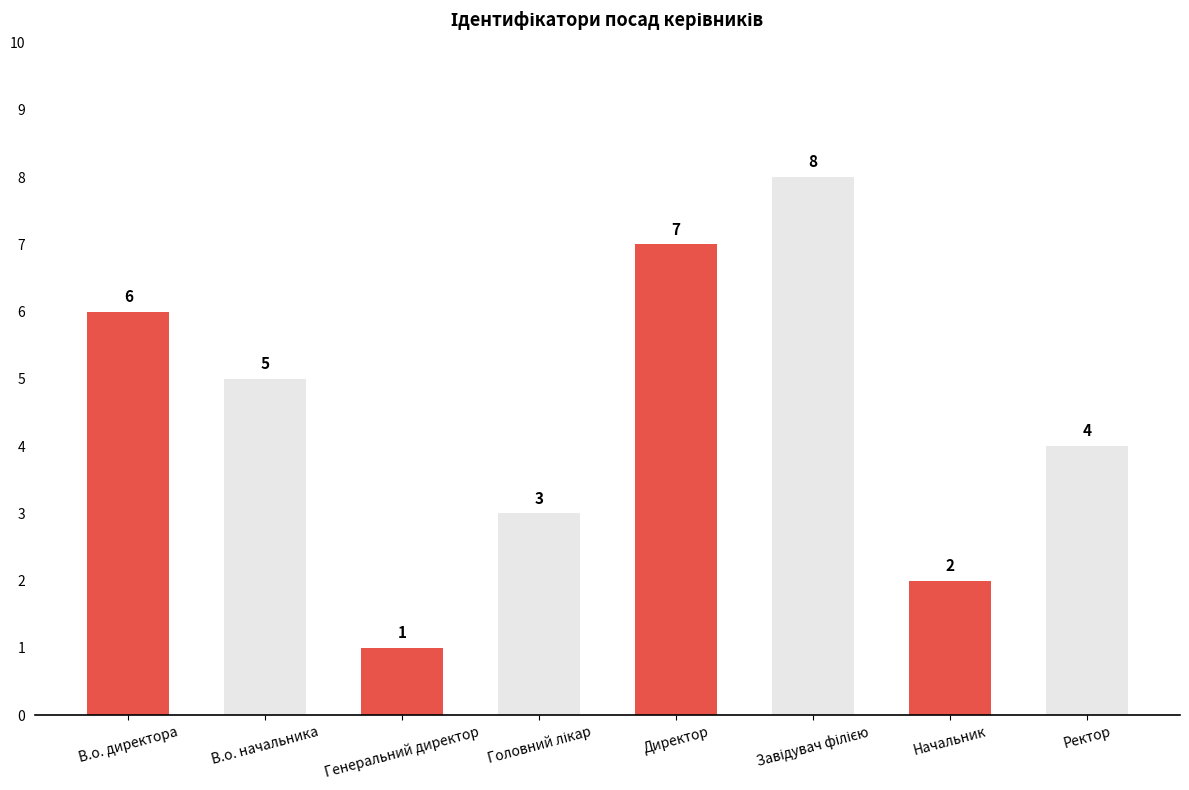

The value at Директор is 7. True or false?

True